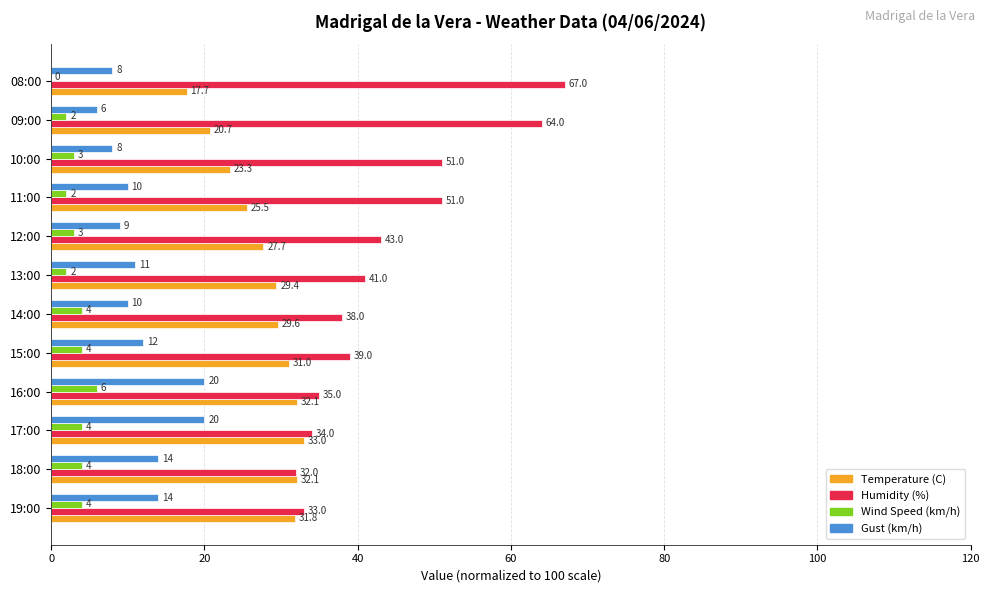

At which category is the sum across all series the highest?

16:00